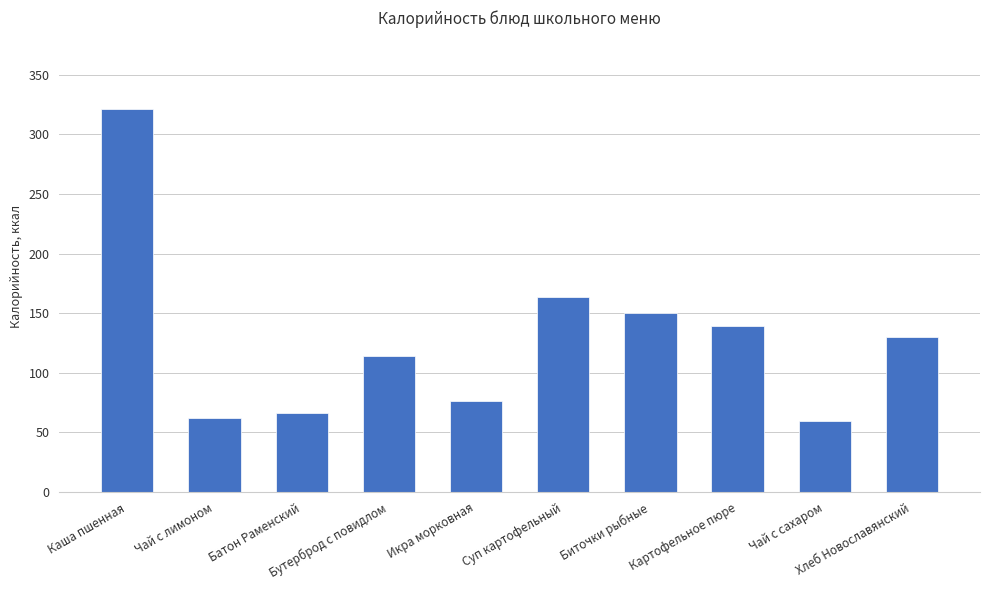

What position from the left is Каша пшенная?

1